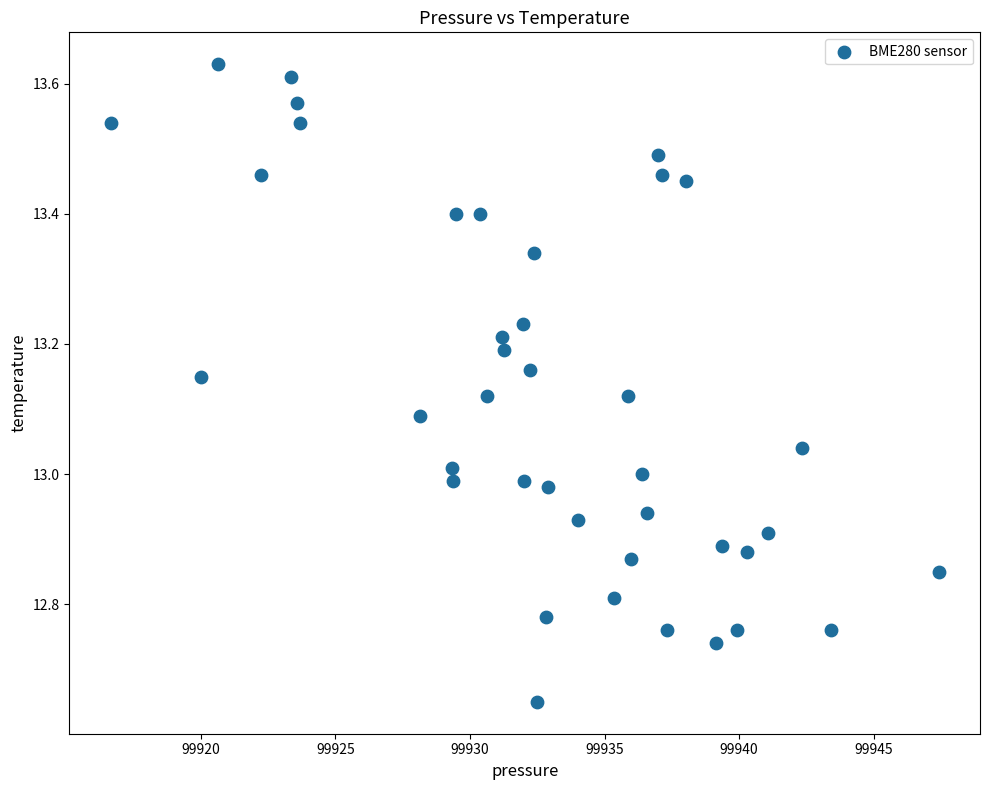

What is the range of Y values (max minus min)?

1.0